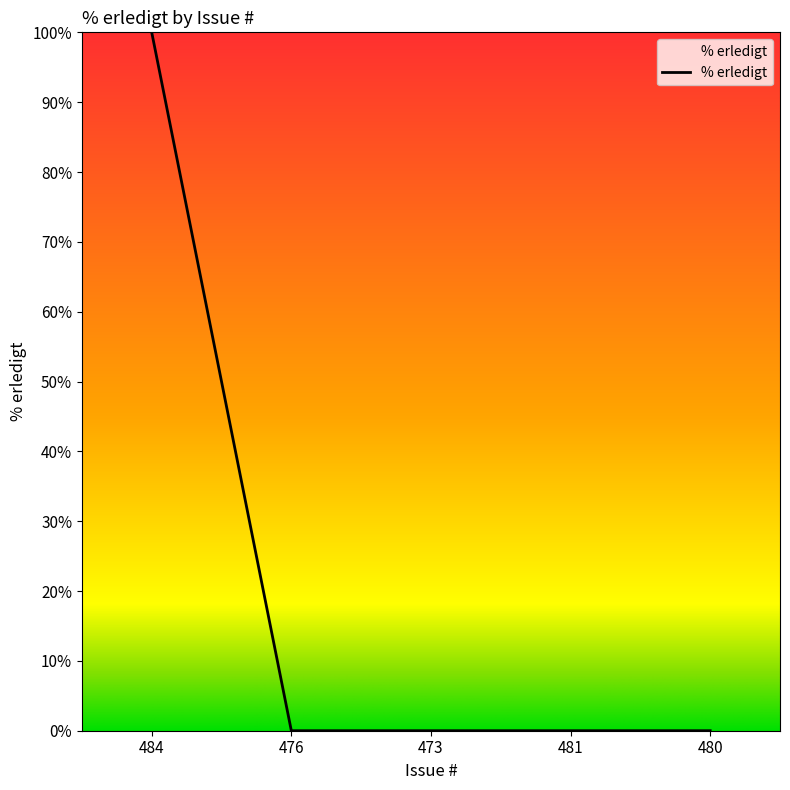

Which has a higher value, 481 or 484?

484